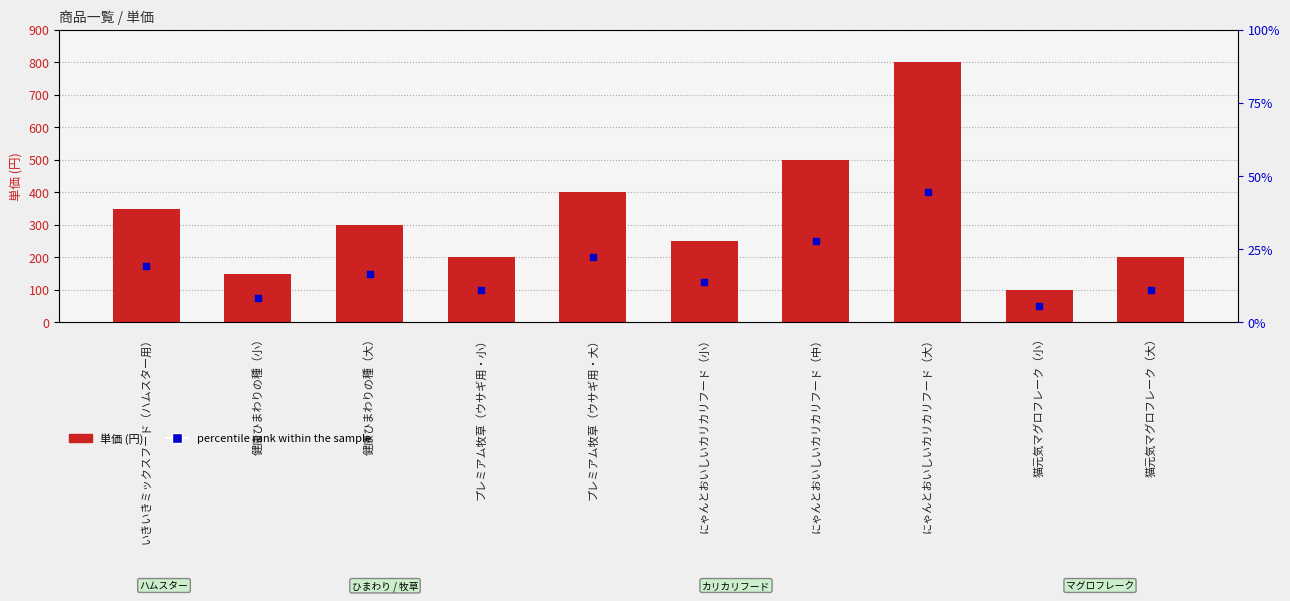

Is the value of percentile rank within the sample at にゃんとおいしいカリカリフード（中） greater than the value of 単価 at プレミアム牧草（ウサギ用・大）?

No